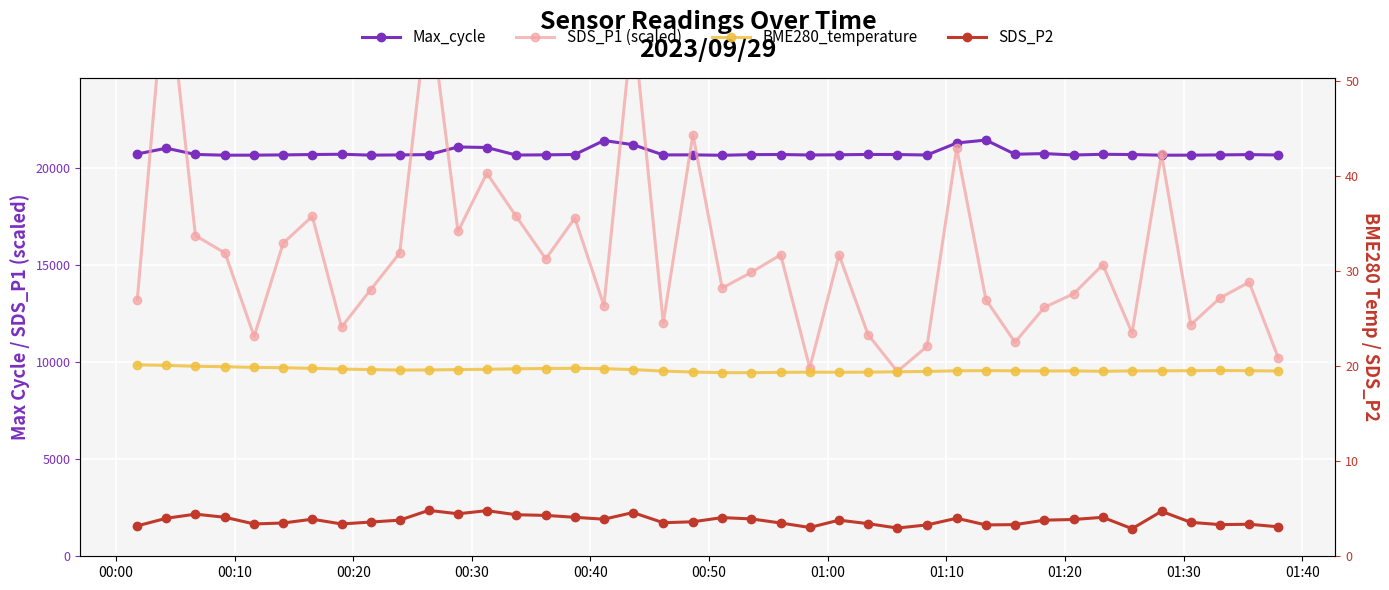

The Max_cycle series shows 5244.3 at 00:50. True or false?

False